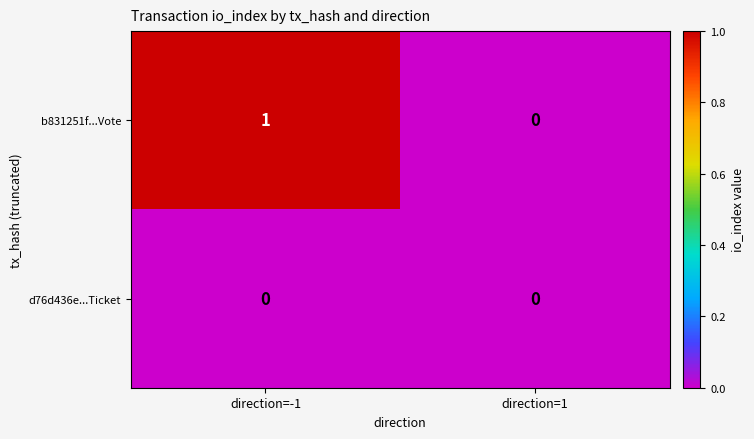

Which series has the widest spread of values?

b831251f...Vote